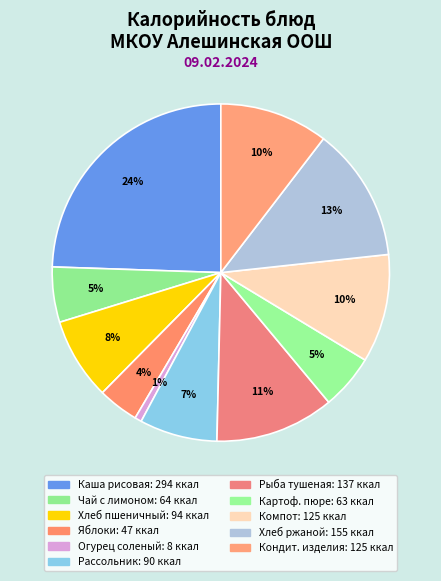

Rank the categories by value from lowest to highest.

Огурец соленый, Фрукты (яблоки), Картофельное пюре, Чай с лимоном, Рассольник с куриным мясом, Хлеб пшеничный, Компот из сухофруктов, Кондитерские изделия, Рыба тушеная, Хлеб ржаной, Каша молочная рисовая